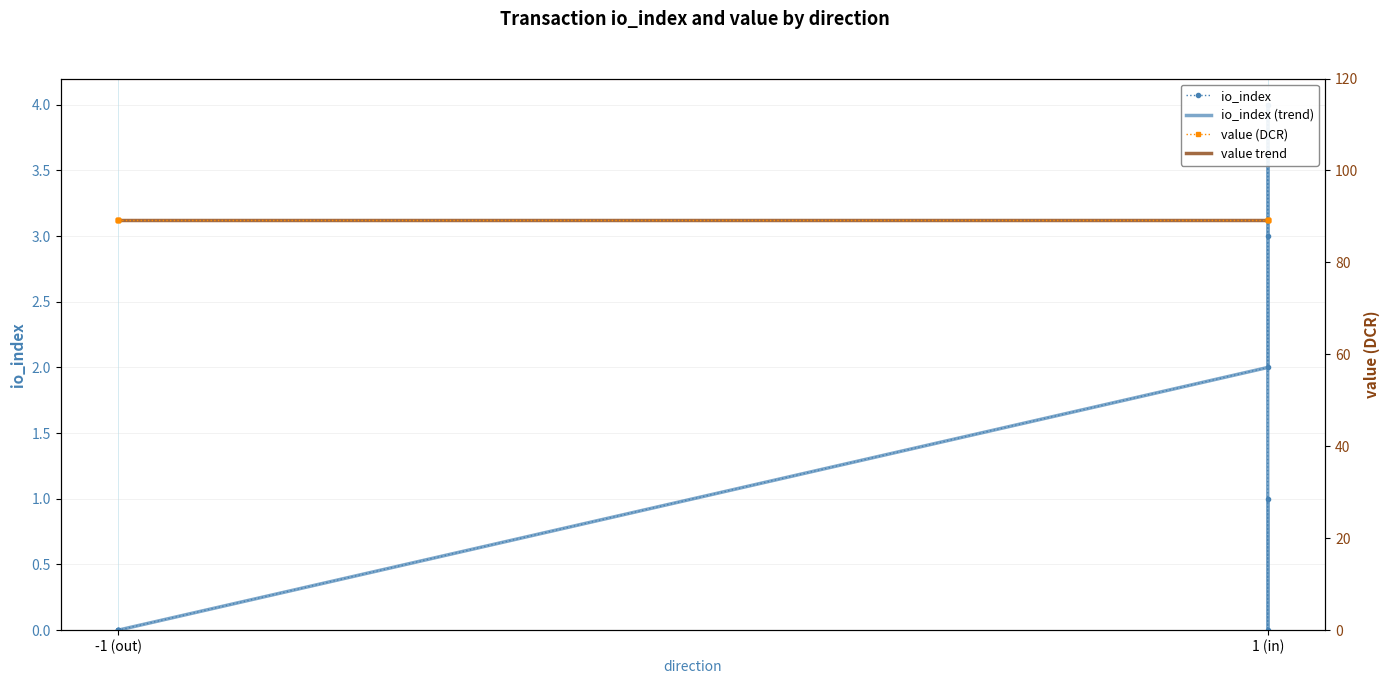

Which series changed the most between -1 (out) and 1 (in)?

io_index